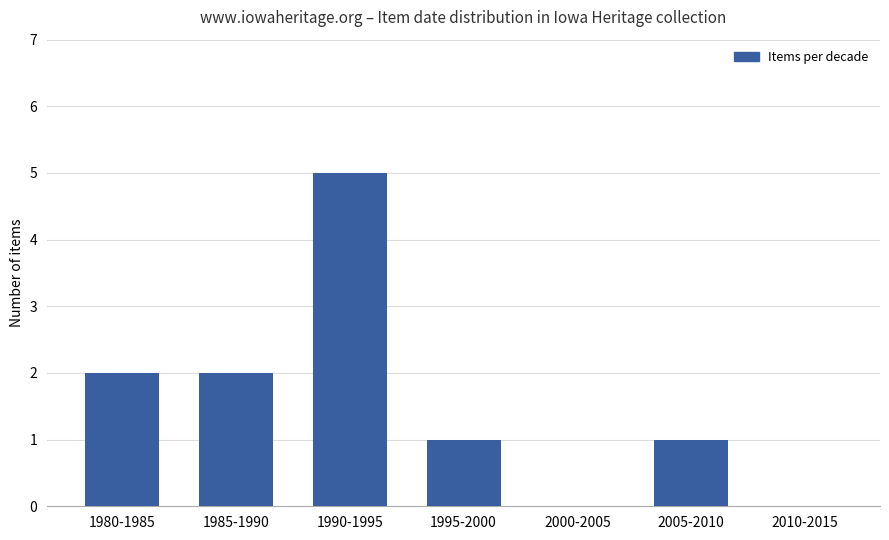

What is the sum of all values?

11